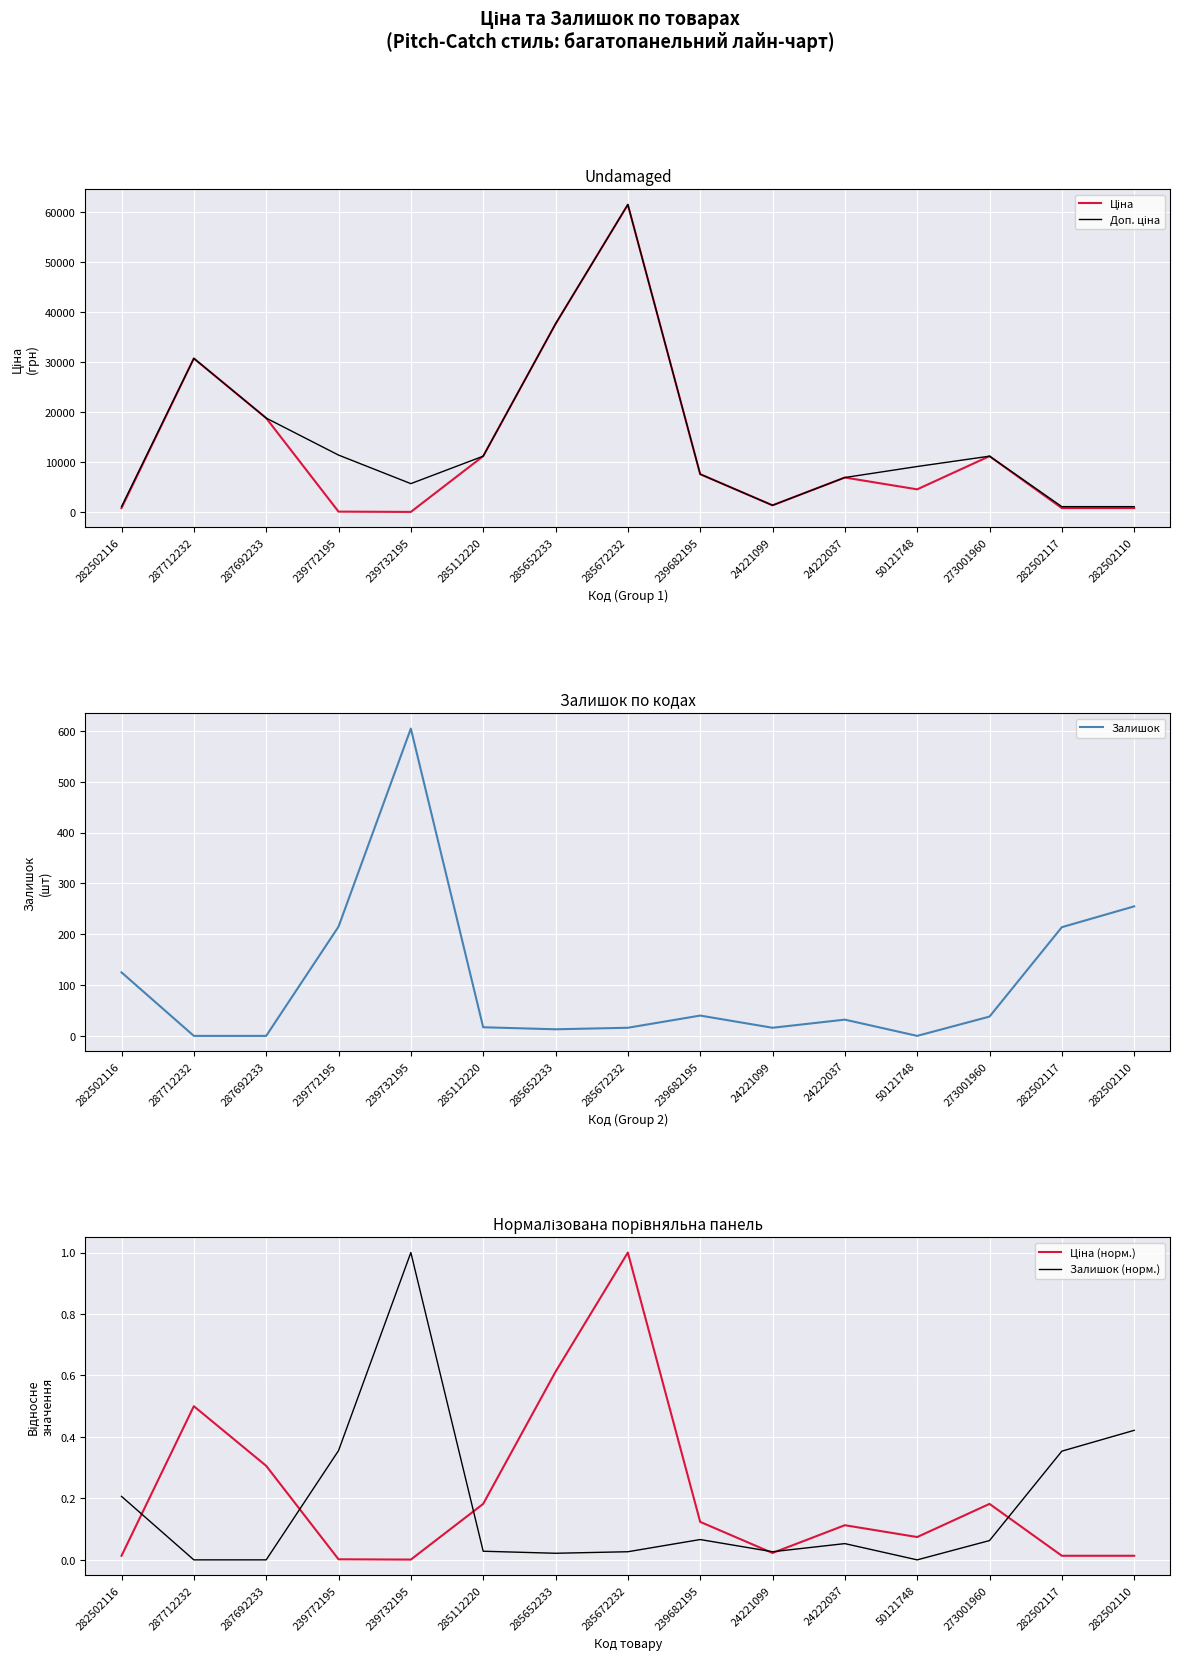

What is the spread (max minus min) of values at 287712232?

30717.1